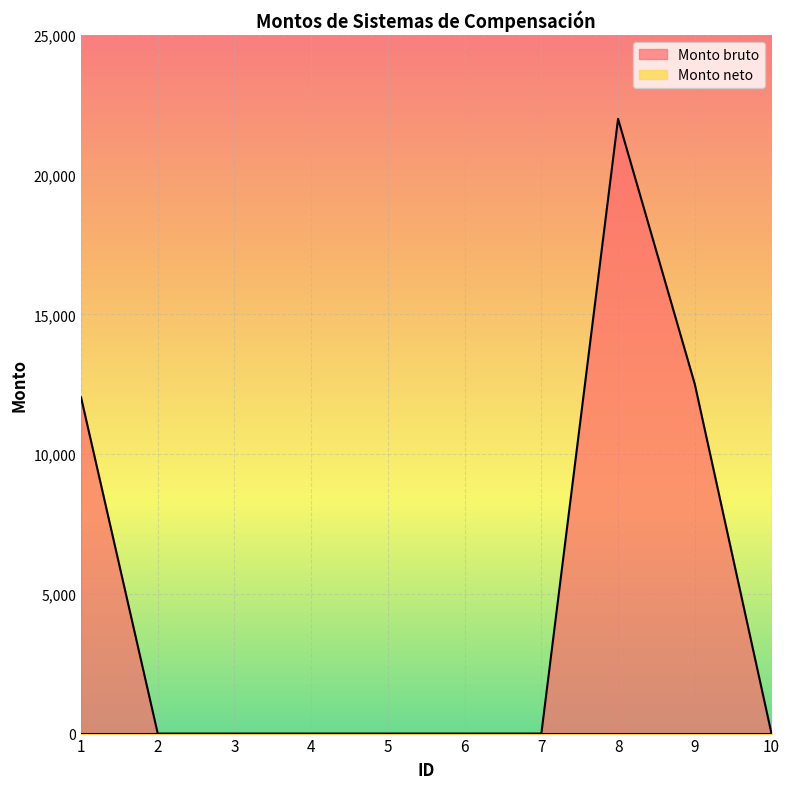

What is the change in value from 7 to 8?

+21998.6